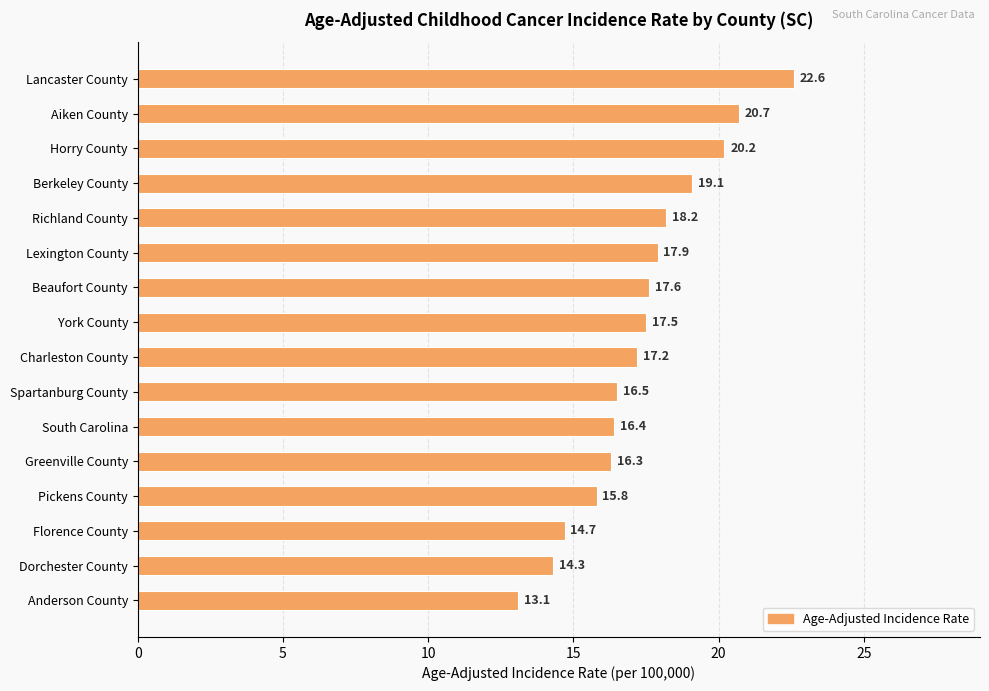

What is the smallest value displayed?

13.1